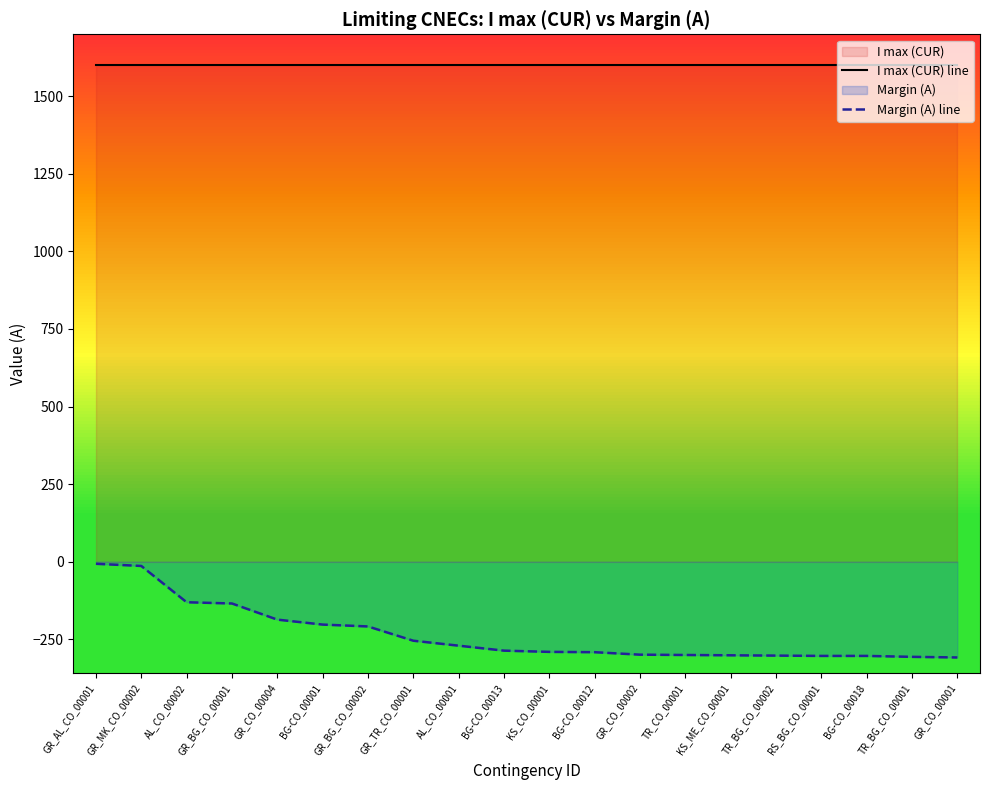

What is the value of the Margin (A) line point at the 3rd from the left?

-131